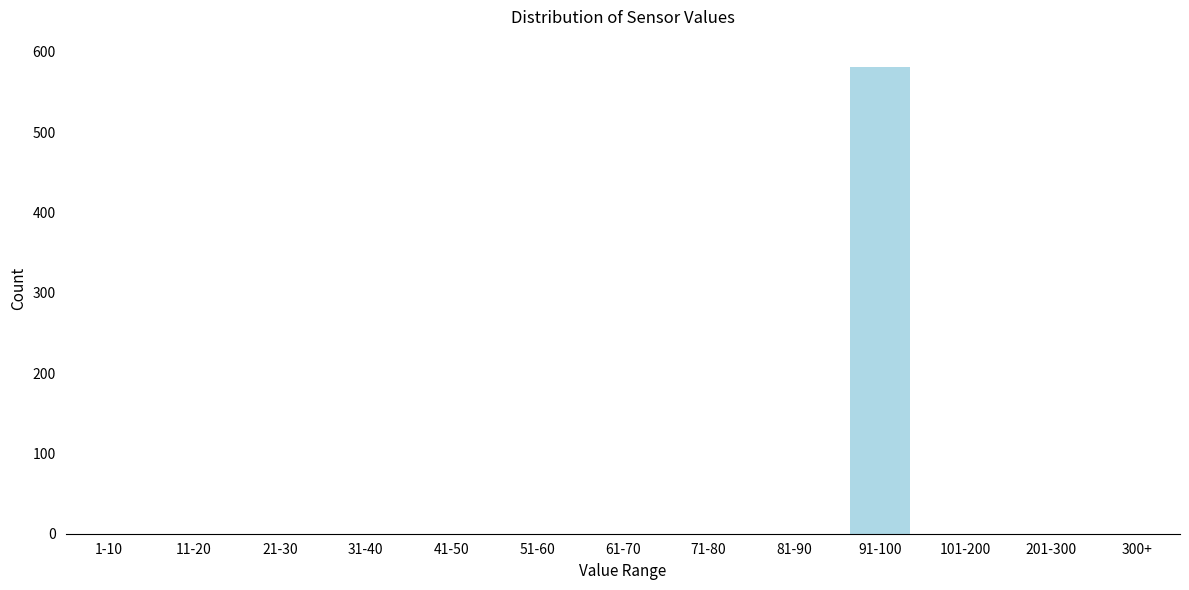

Reading left to right, transcribe all the data shown in this chart.

1-10=0	11-20=0	21-30=0	31-40=0	41-50=0	51-60=0	61-70=0	71-80=0	81-90=0	91-100=581	101-200=0	201-300=0	300+=0